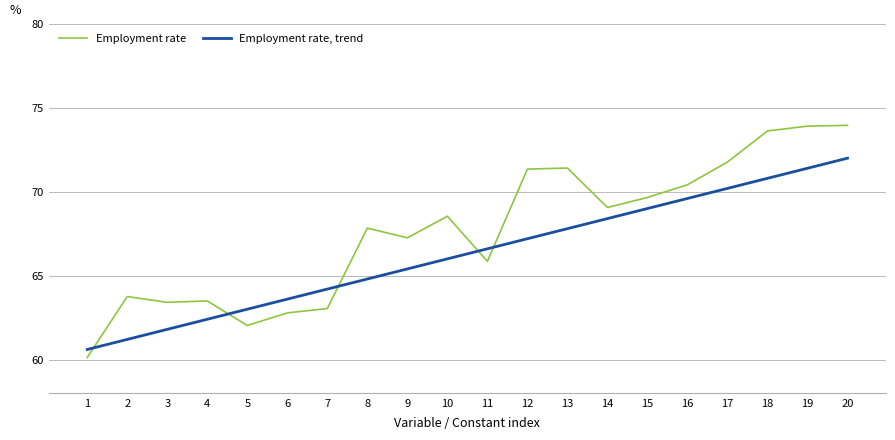

Where do Employment rate and Employment rate, trend first cross each other?

1 and 2